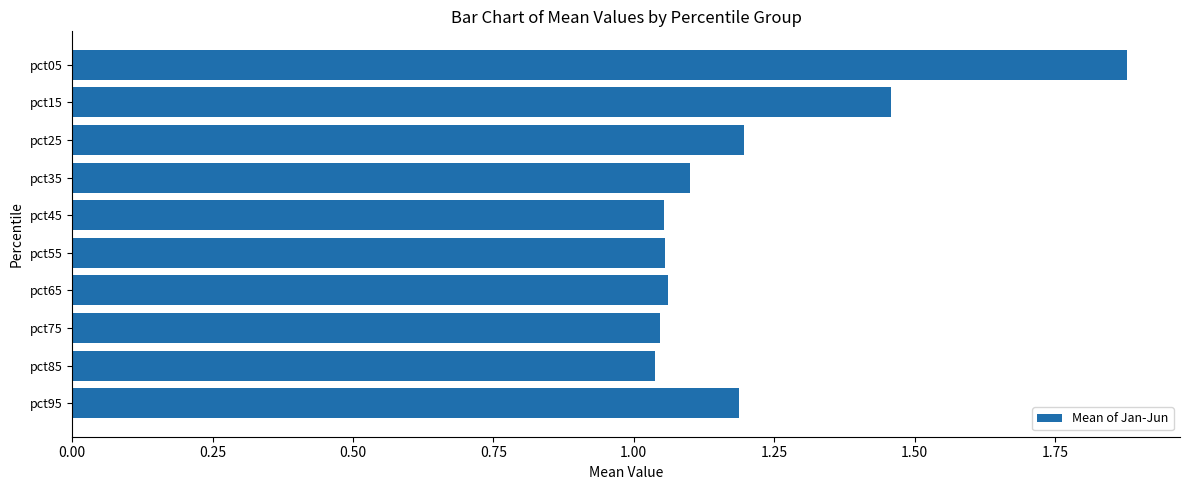

Which has a higher value, pct45 or pct15?

pct15